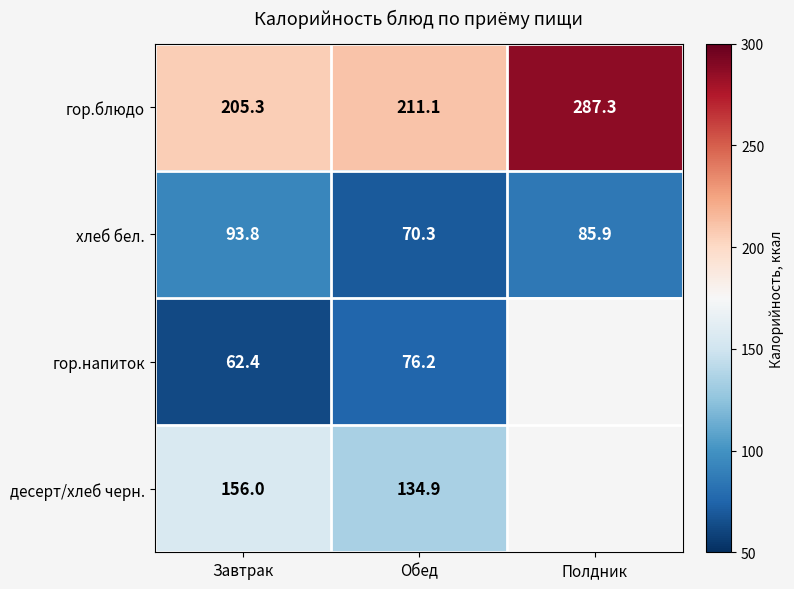

What is the difference between the гор.блюдо values at Полдник and Обед?

76.2